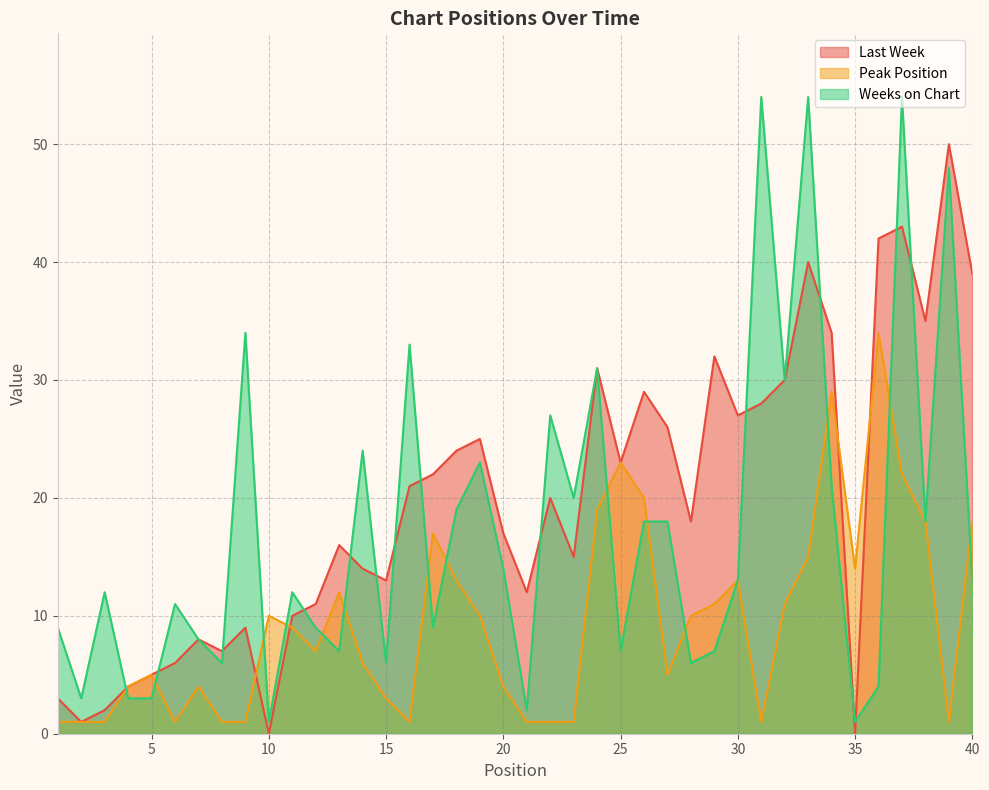

Read the Peak Position value at 40.

18